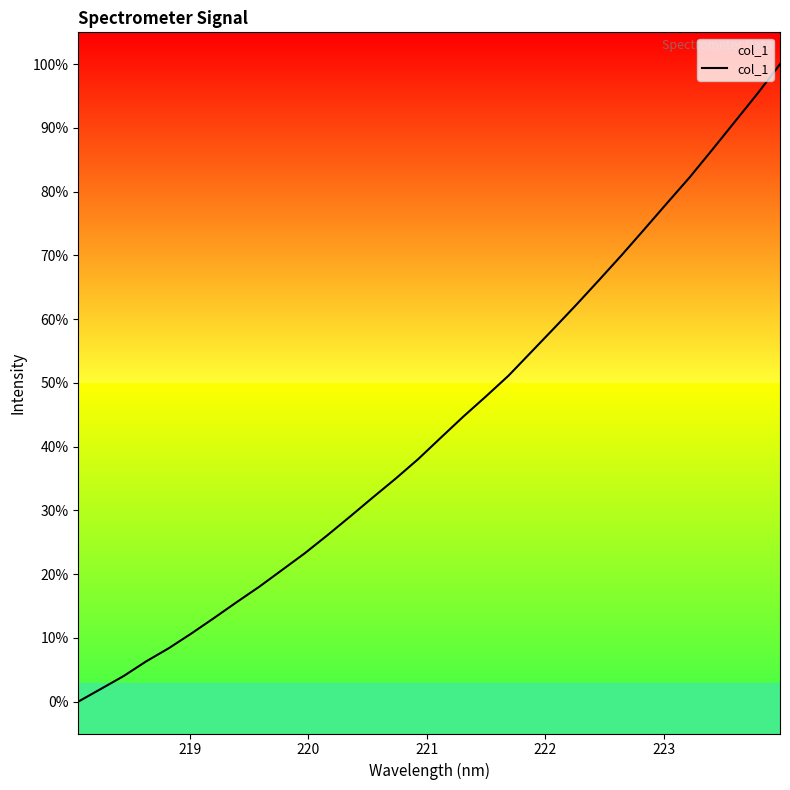

What is the difference between the maximum and minimum values?

100.0